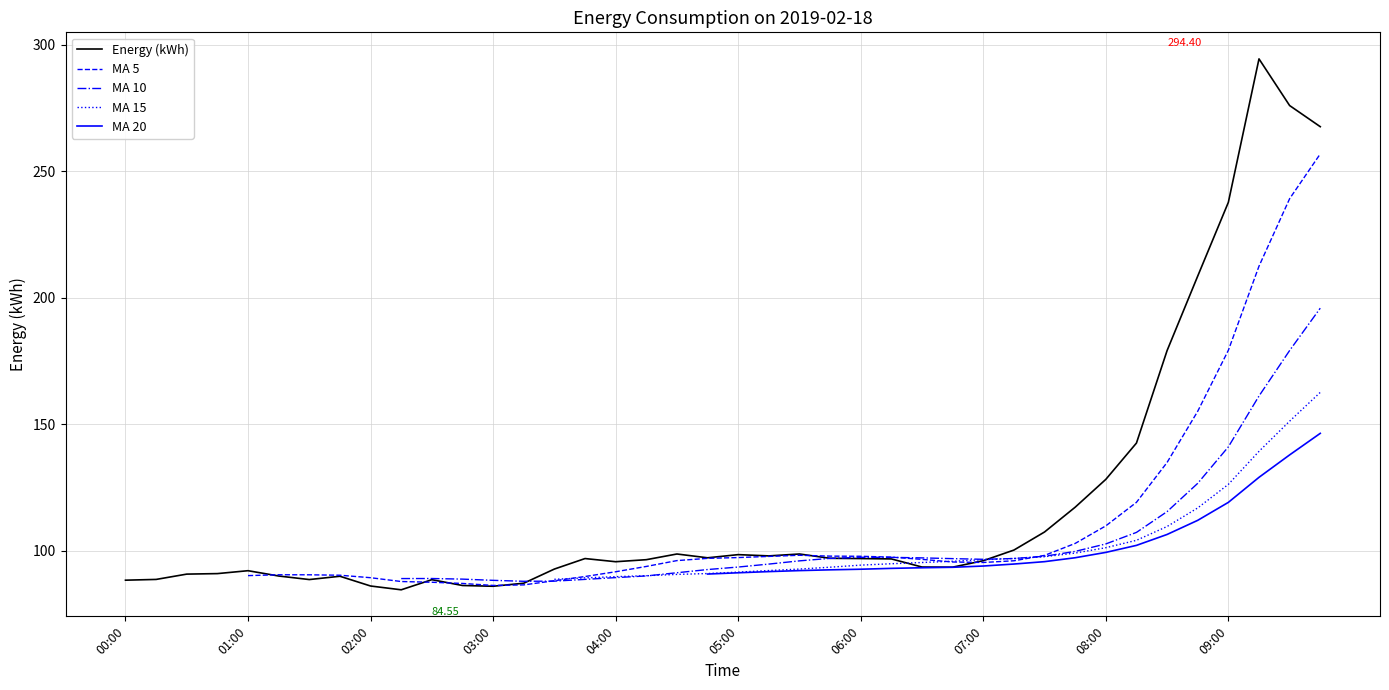

Is this an area chart (filled region under the line)?

No